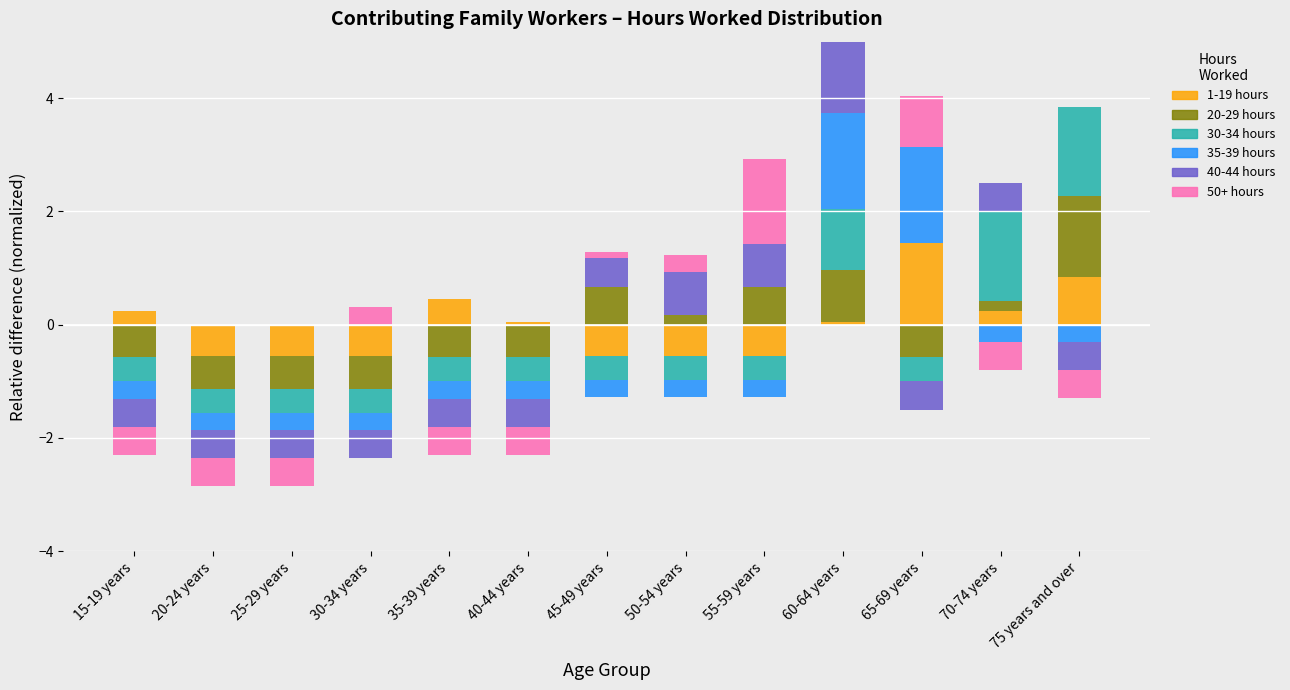

How many values in the 20-29 hours series exceed 0?

6